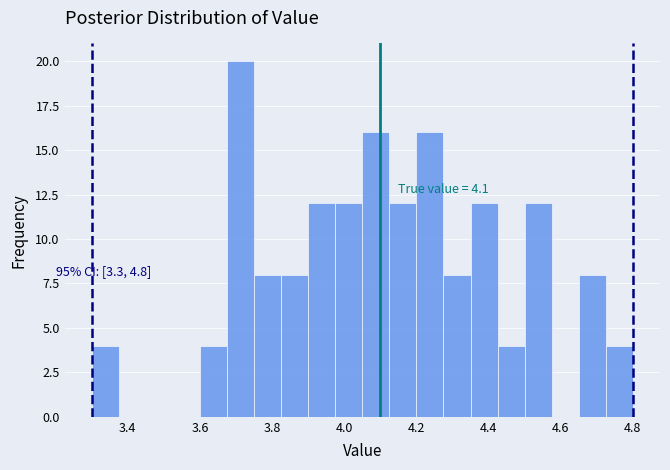

Around what value on the x-axis is the tallest bar? Give the approximate position of its centre, as read against the axis.

3.72